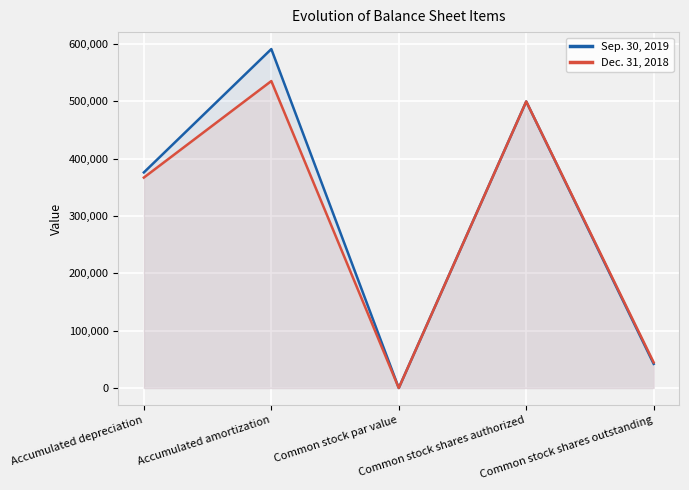

At which category does Sep. 30, 2019 reach its first local valley?

Common stock par value